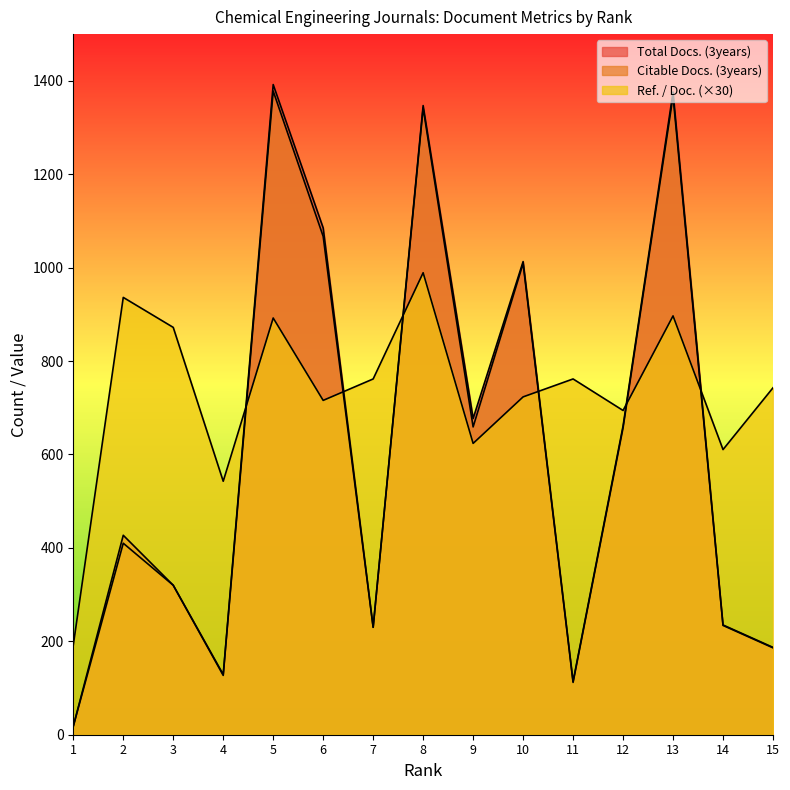

What is the greatest value displayed?

1392.0